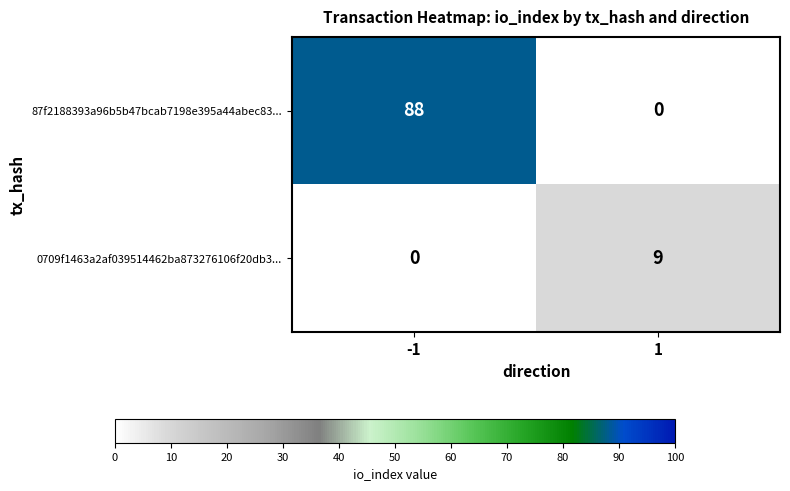

What is the total value across all series at -1?

88